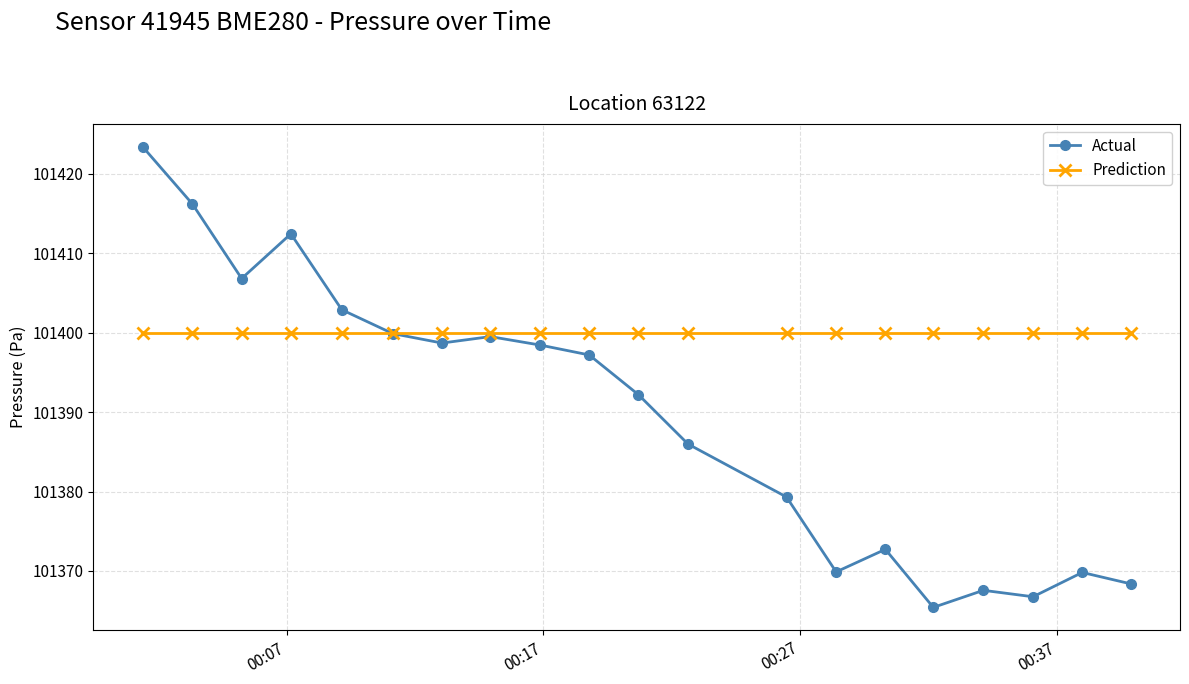

What is the value of the Actual point at the 19th from the left?

101369.8